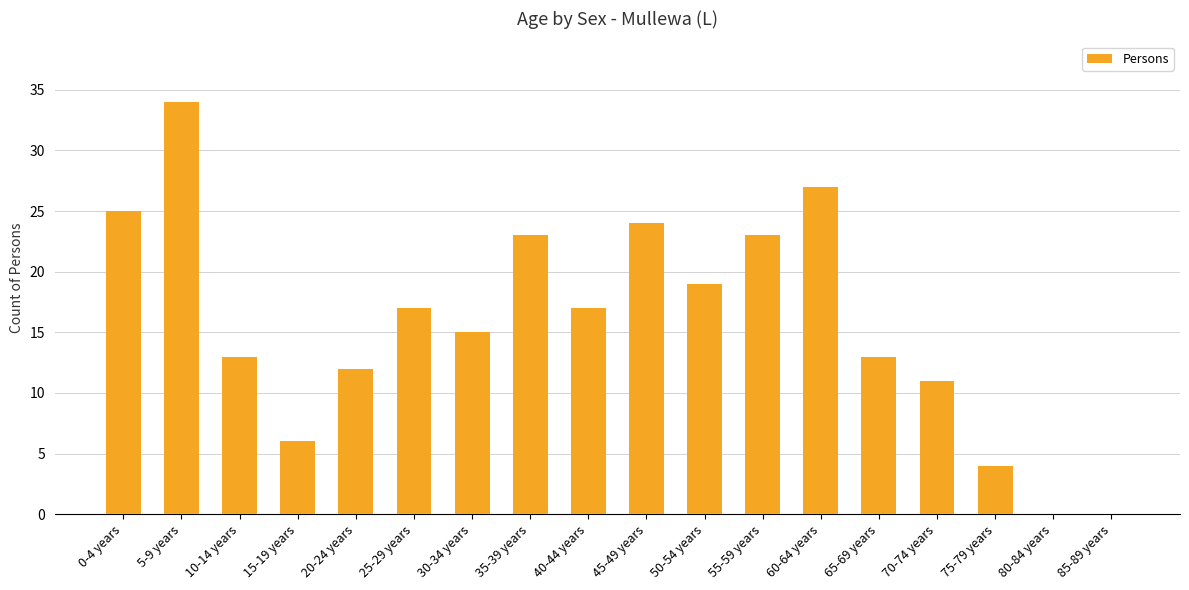

How many categories are shown in the chart?

18